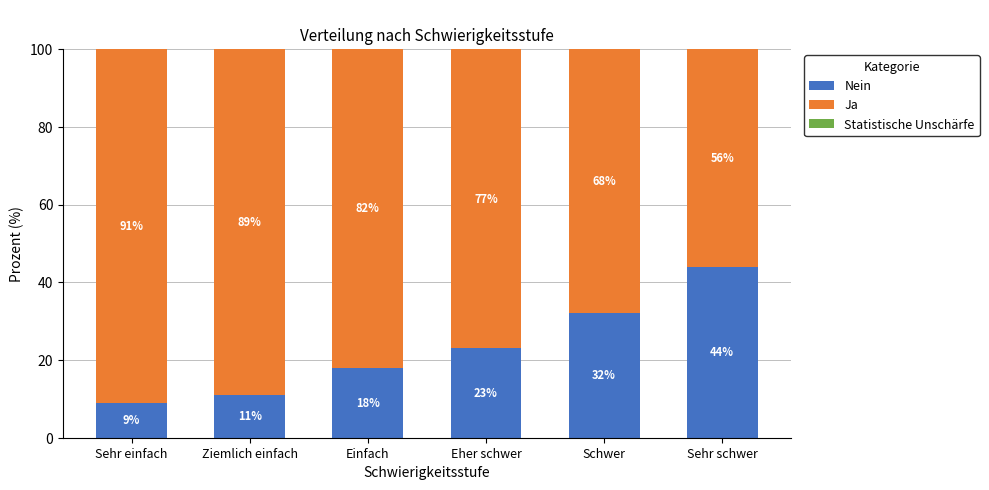

How many distinct data groups are displayed?

3